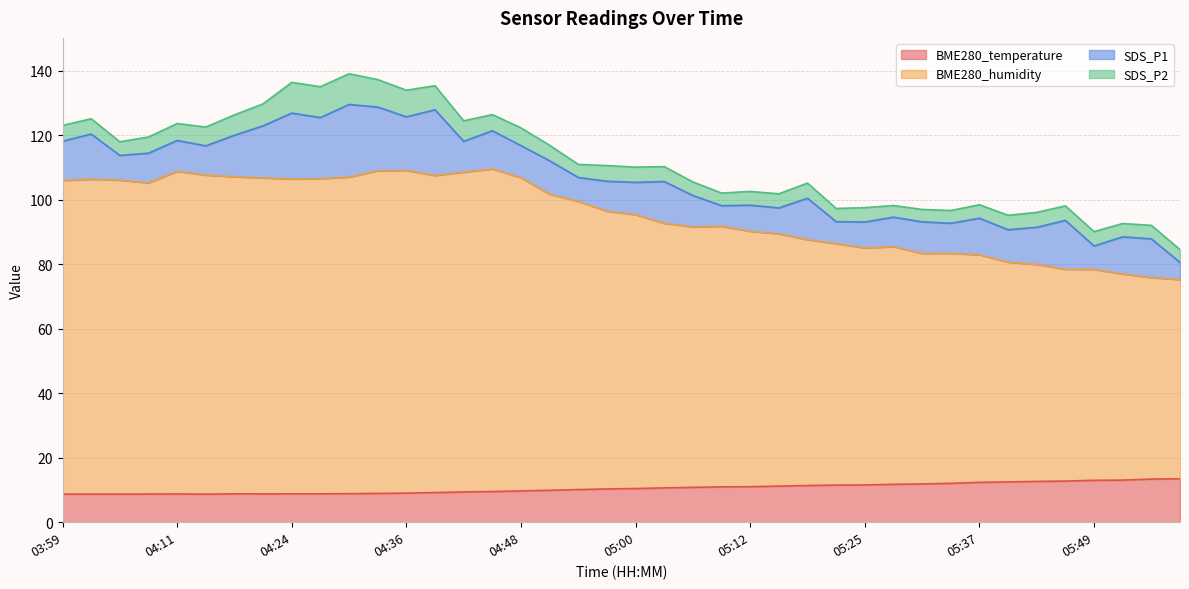

What is the minimum value shown in the chart?

8.7